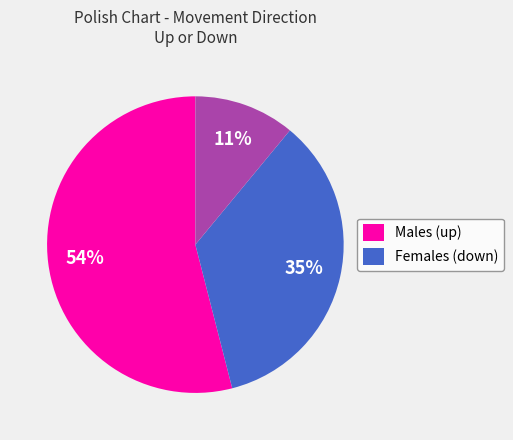

Does any single category account for the majority?

Yes